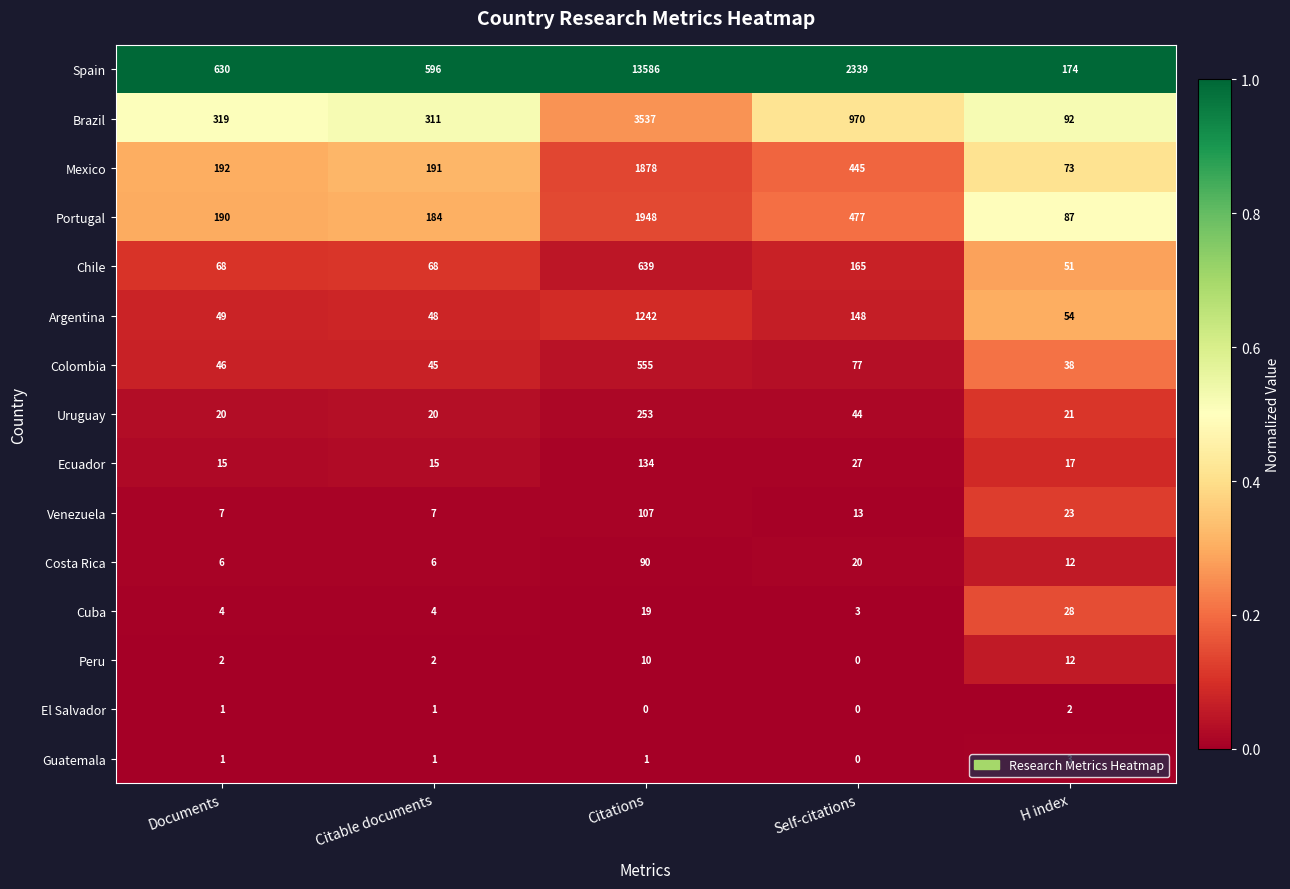

Is the value of Mexico at H index greater than the value of Peru at Documents?

Yes